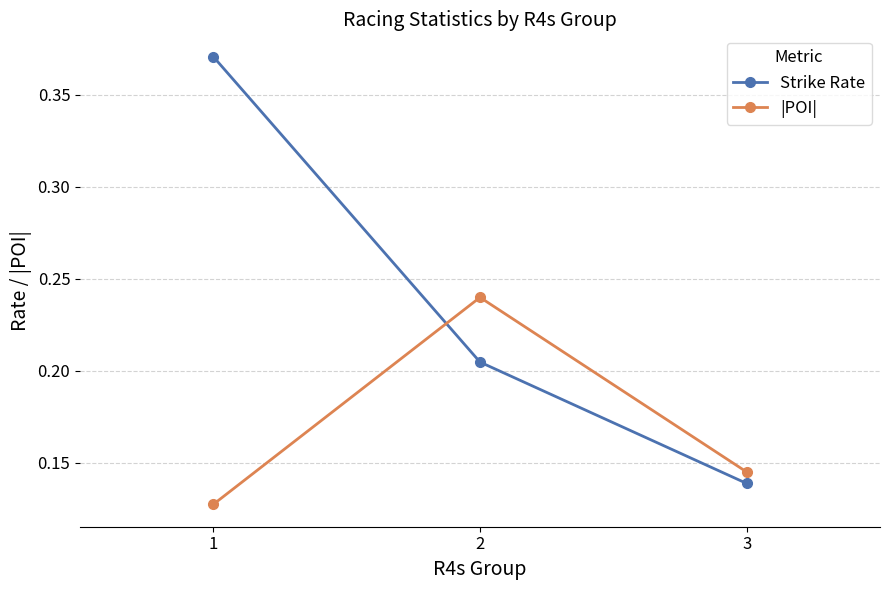

Which category has the lowest value in the Strike Rate series?

3